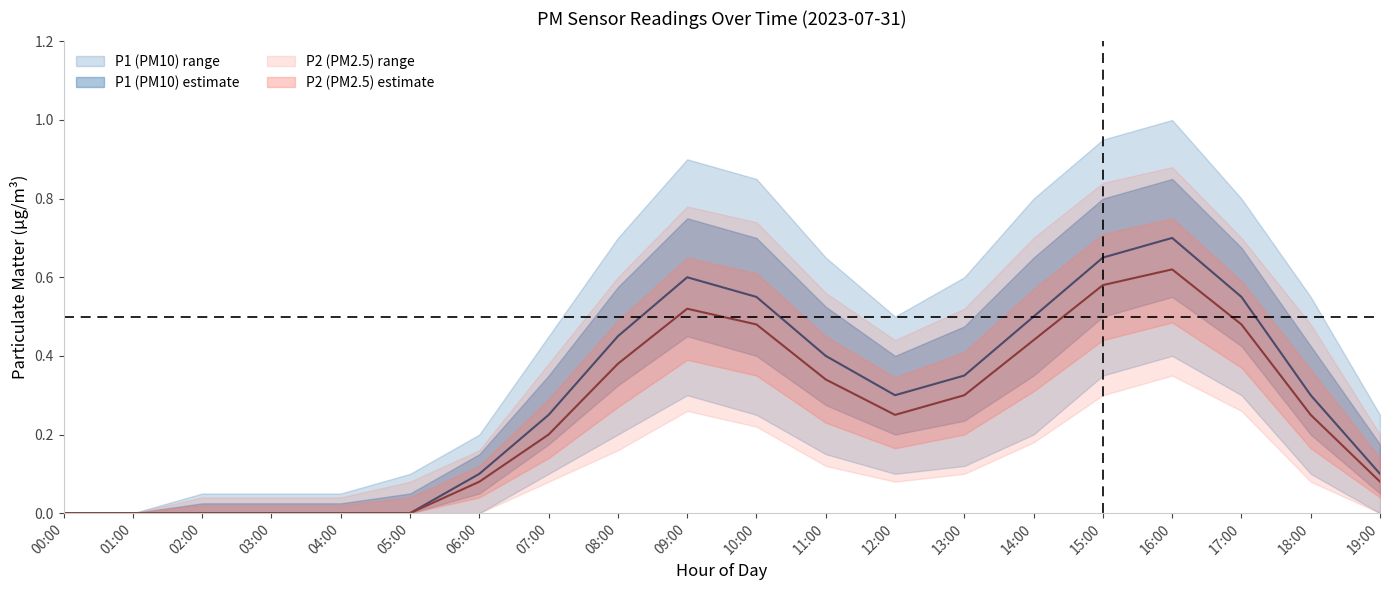

What is the sum of all P2_upper values?

8.2